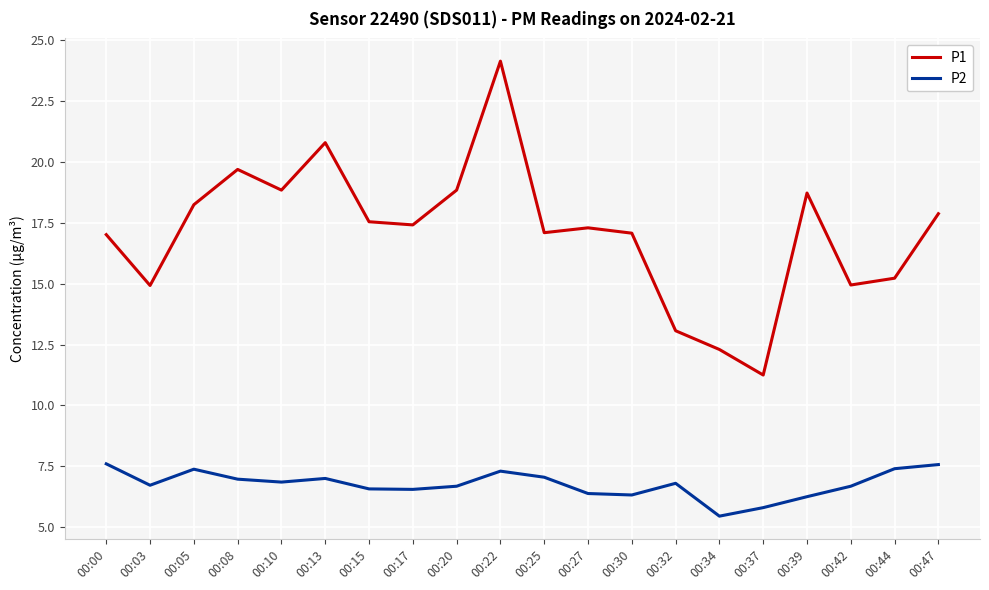

Which label corresponds to the largest value in the chart?

00:22